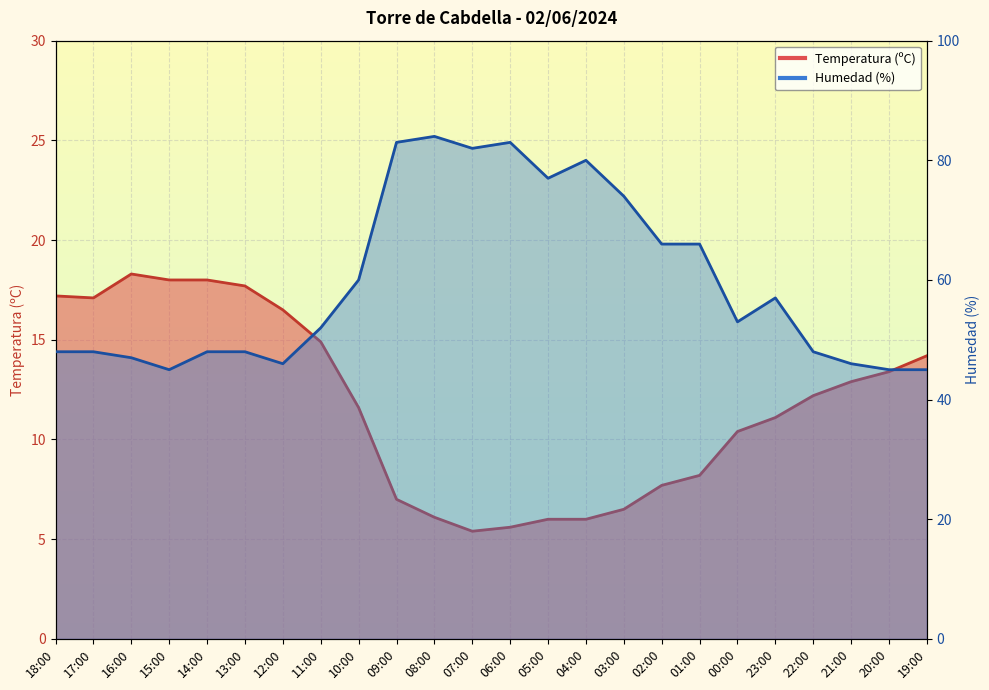

At how many categories does at least one series exceed 83?

1